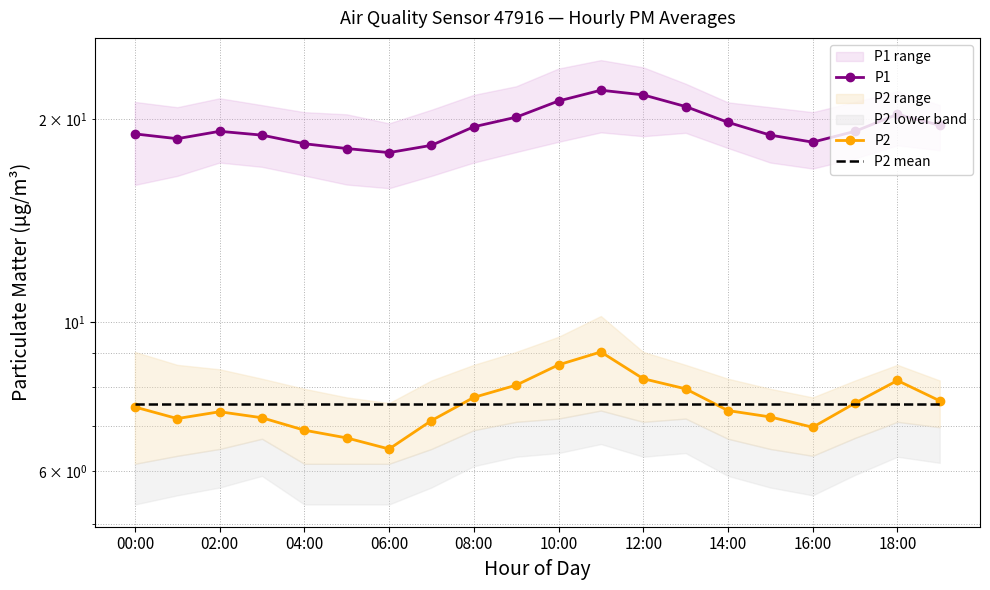

At which category does the chart reach its peak across all series?

11